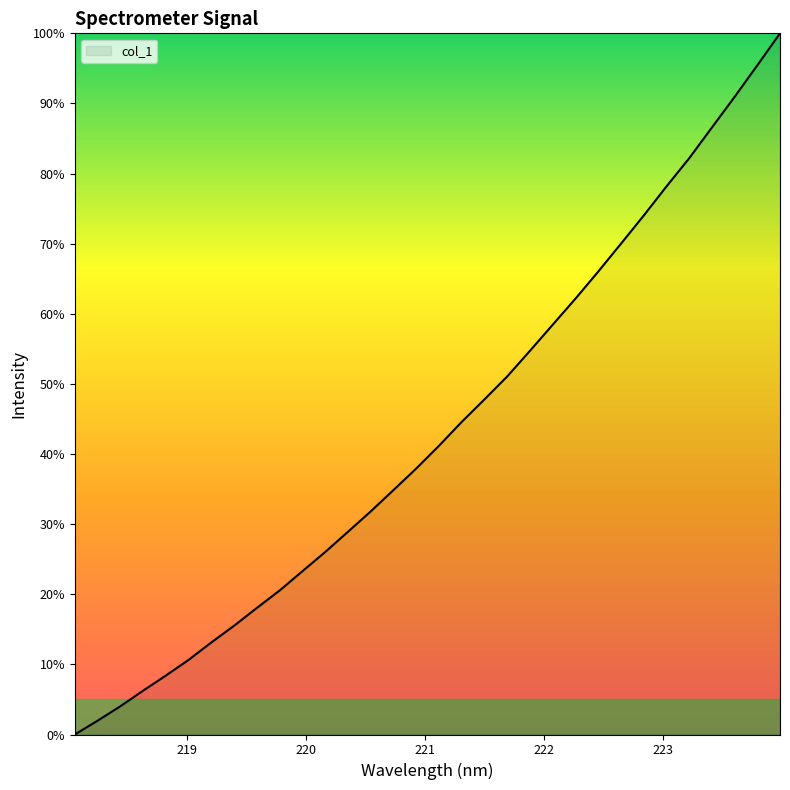

What is the sum of all values?

1384.6